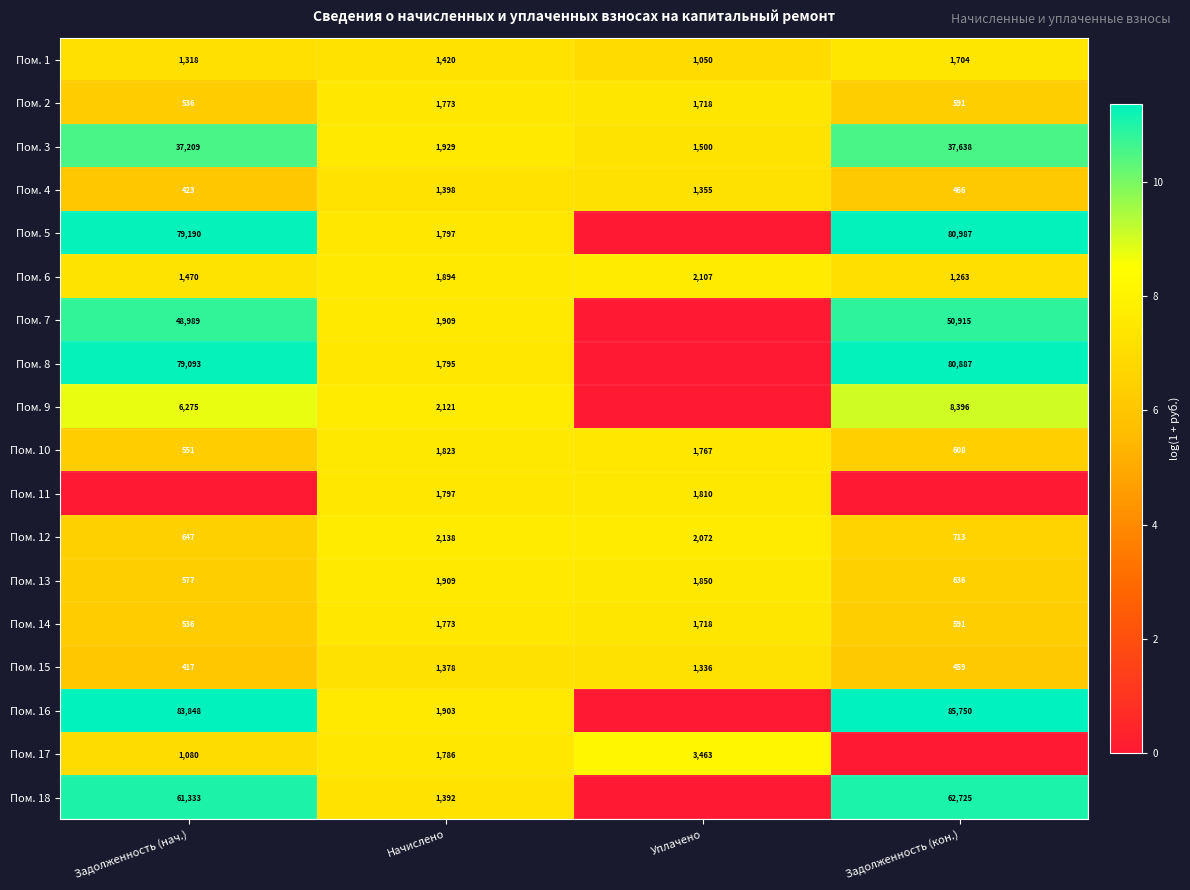

At which label does Пом. 13 first exceed 1850?

Начислено